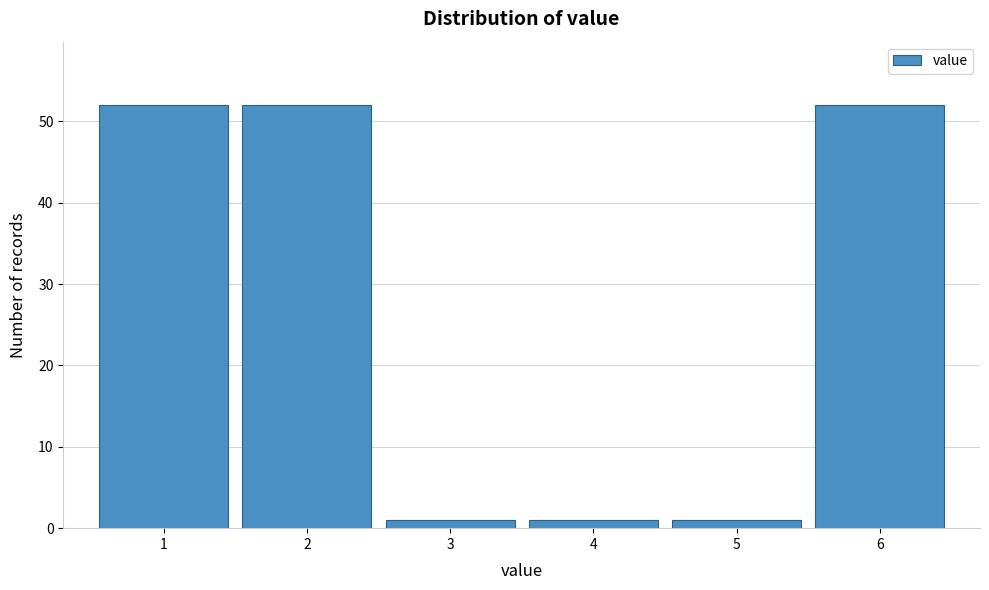

Reading left to right, list all the values displayed in this chart.

1=52	2=52	3=1	4=1	5=1	6=52